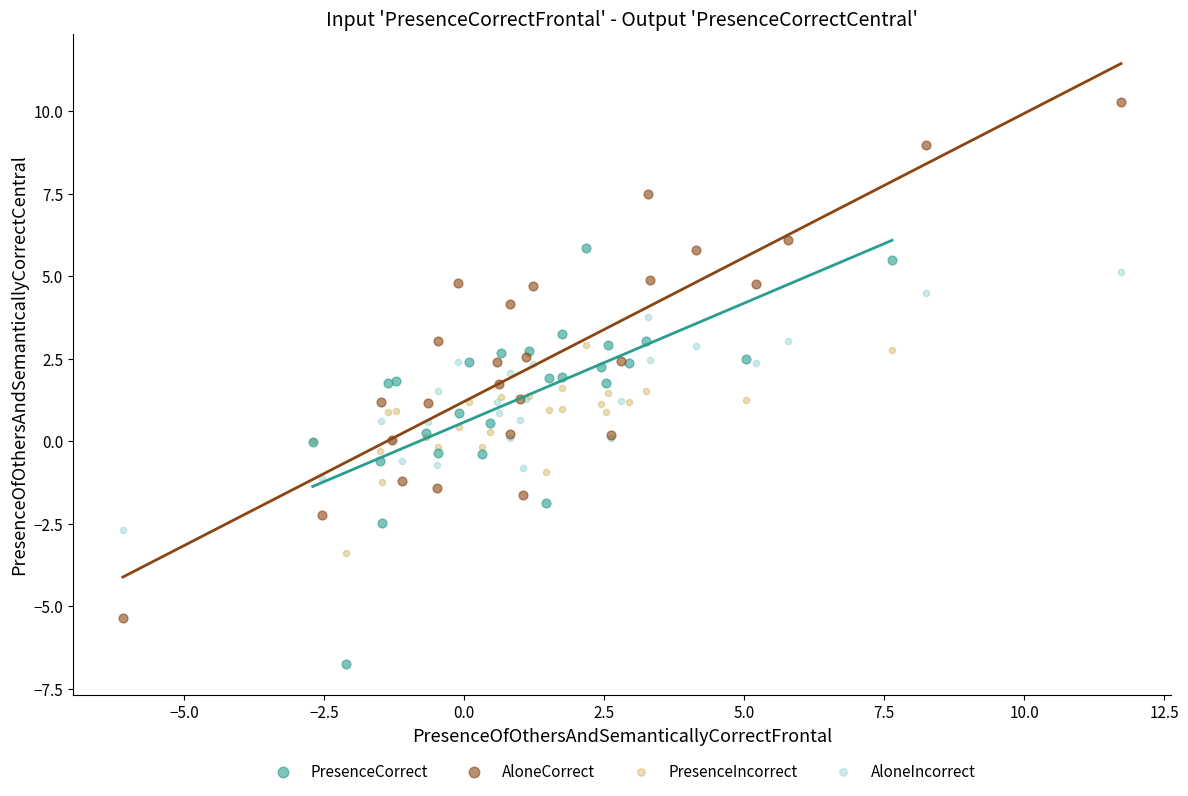

Which series reaches the minimum Y coordinate?

PresenceCorrect